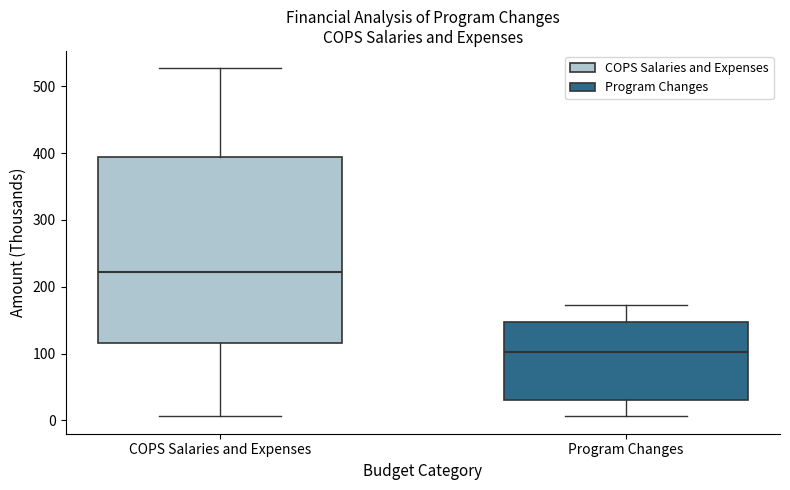

Which box's median line is the highest?

COPS Salaries and Expenses